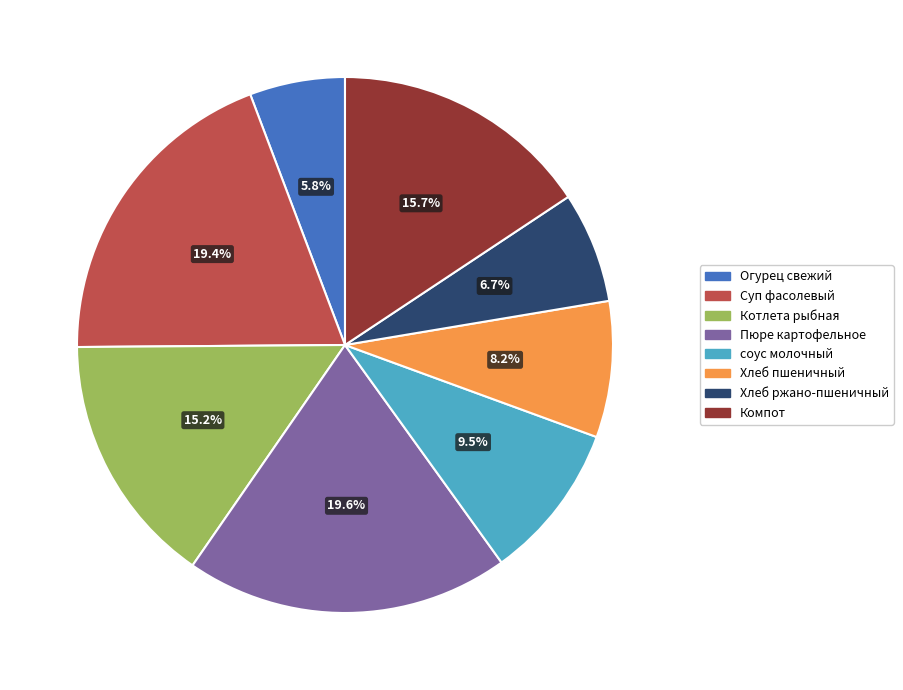

Is it true that Суп фасолевый is 9% of the pie?

False